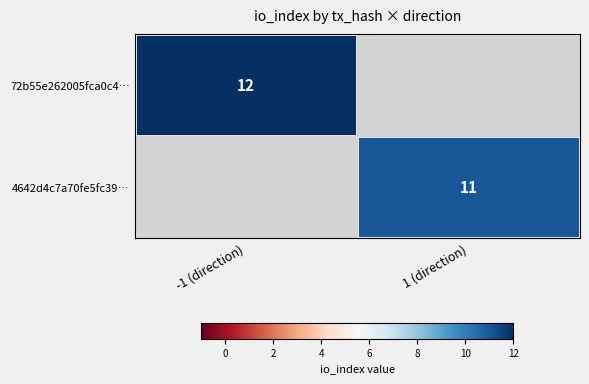

The 72b55e262005fca0c4… series shows 3 at -1 (direction). True or false?

False